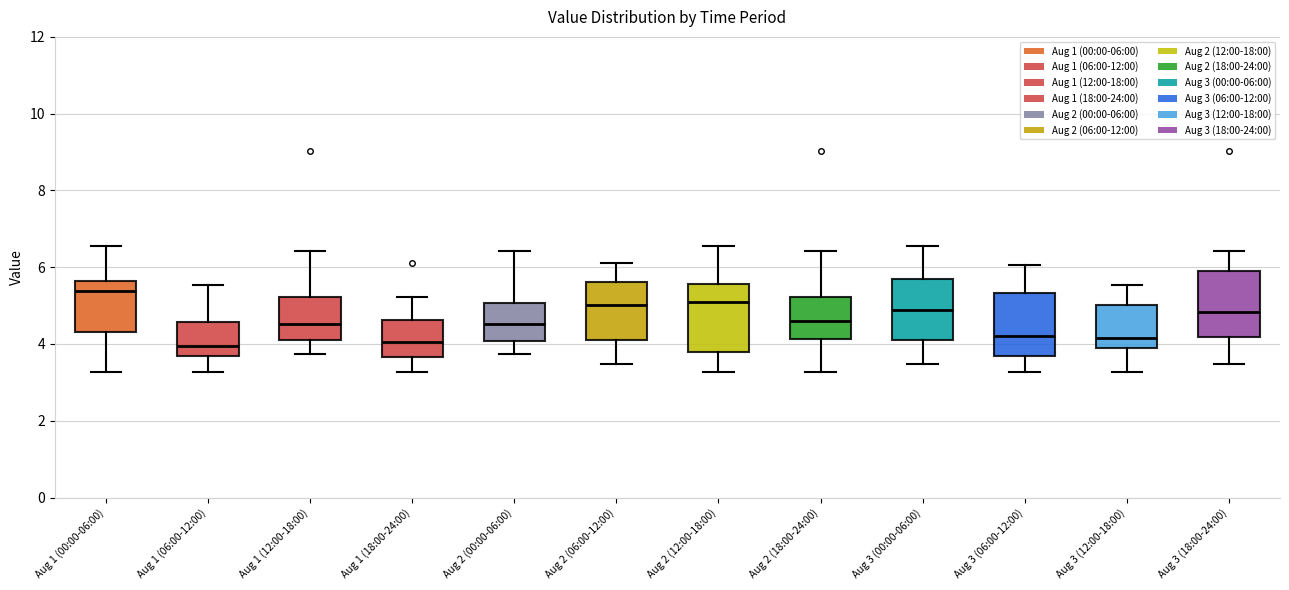

Reading left to right, read every box against the y-axis: the position of its median line, the range the box covers, and the ends of its whiskers. The values are not printed on the chart, so give them approximately, as read against the axis.

Aug 1 (00:00-06:00): median 5.4, box 4.4 to 5.6, whiskers 3.2 to 6.6
Aug 1 (06:00-12:00): median 4.0, box 3.6 to 4.6, whiskers 3.2 to 5.6
Aug 1 (12:00-18:00): median 4.6, box 4.2 to 5.2, whiskers 3.8 to 6.4
Aug 1 (18:00-24:00): median 4.0, box 3.6 to 4.6, whiskers 3.2 to 5.2
Aug 2 (00:00-06:00): median 4.6, box 4.0 to 5.0, whiskers 3.8 to 6.4
Aug 2 (06:00-12:00): median 5.0, box 4.2 to 5.6, whiskers 3.4 to 6.2
Aug 2 (12:00-18:00): median 5.2, box 3.8 to 5.6, whiskers 3.2 to 6.6
Aug 2 (18:00-24:00): median 4.6, box 4.2 to 5.2, whiskers 3.2 to 6.4
Aug 3 (00:00-06:00): median 4.8, box 4.2 to 5.6, whiskers 3.4 to 6.6
Aug 3 (06:00-12:00): median 4.2, box 3.6 to 5.4, whiskers 3.2 to 6.0
Aug 3 (12:00-18:00): median 4.2, box 4.0 to 5.0, whiskers 3.2 to 5.6
Aug 3 (18:00-24:00): median 4.8, box 4.2 to 6.0, whiskers 3.4 to 6.4